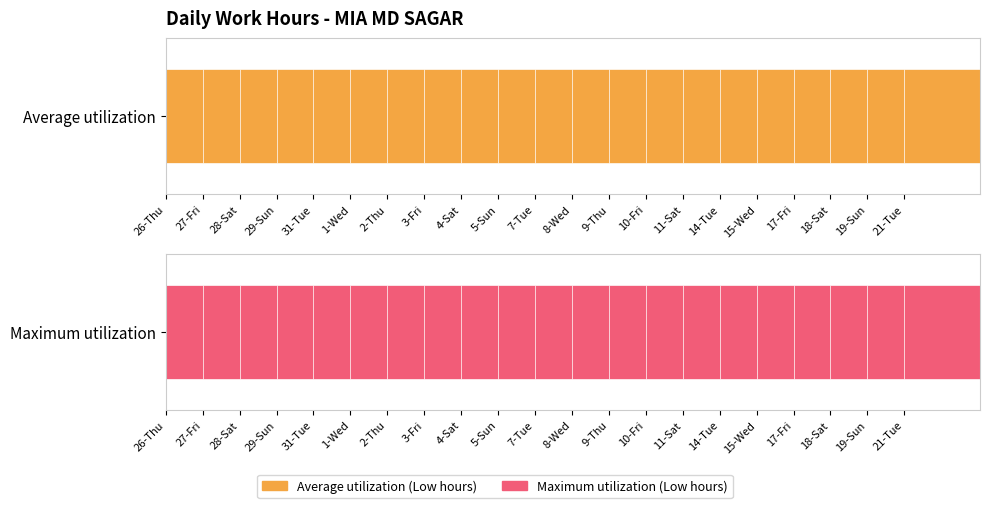

Rank the series by their average value, from highest to lowest.

Maximum utilization, Average utilization